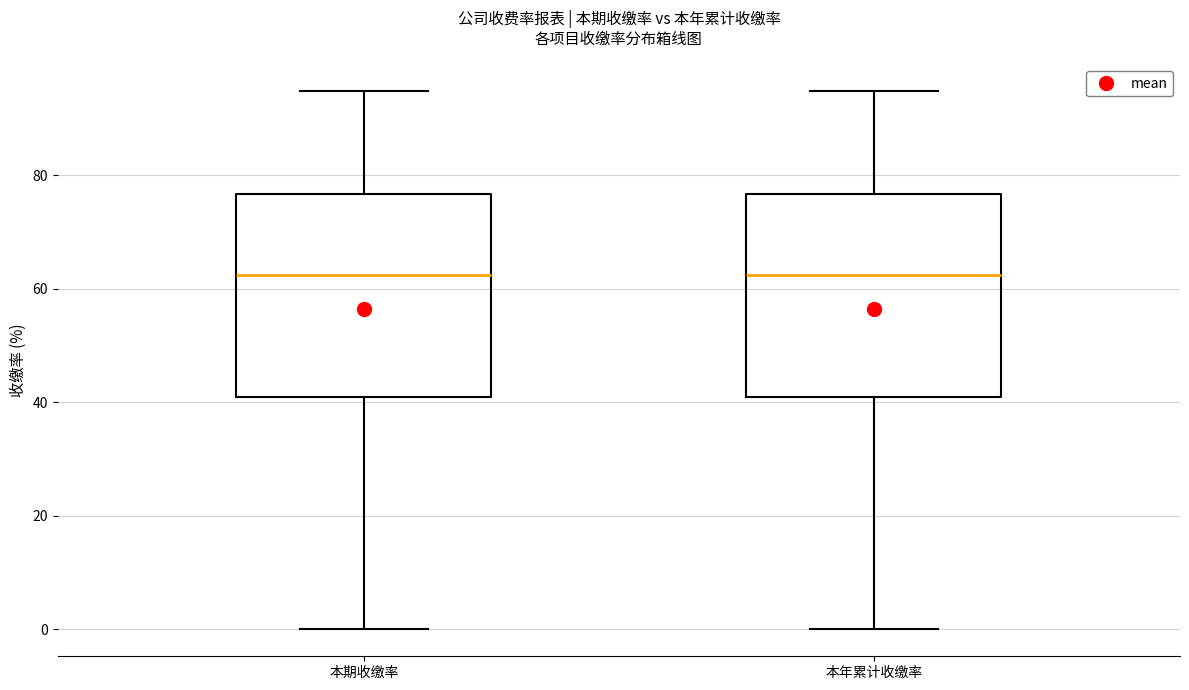

Reading left to right, read every box against the y-axis: the position of its median line, the range the box covers, and the ends of its whiskers. The values are not printed on the chart, so give them approximately, as read against the axis.

本期收缴率: median 62, box 40 to 76, whiskers 0 to 94
本年累计收缴率: median 62, box 40 to 76, whiskers 0 to 94